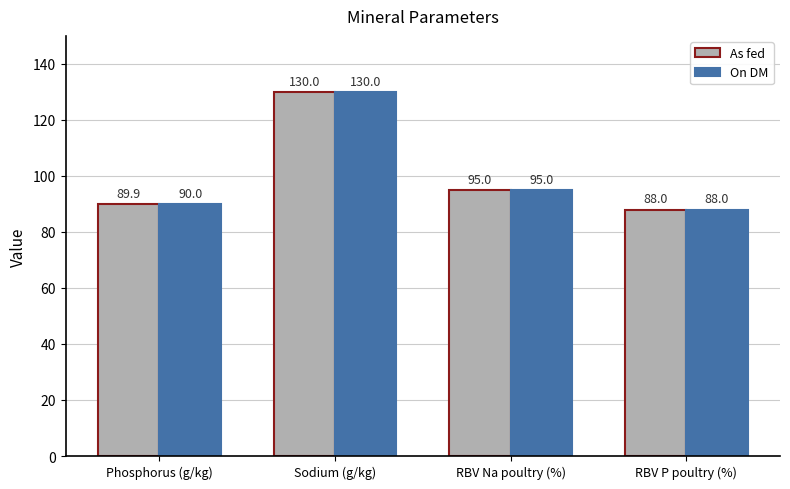

List the labels in order of On DM value, smallest first.

RBV P poultry (%), Phosphorus (g/kg), RBV Na poultry (%), Sodium (g/kg)